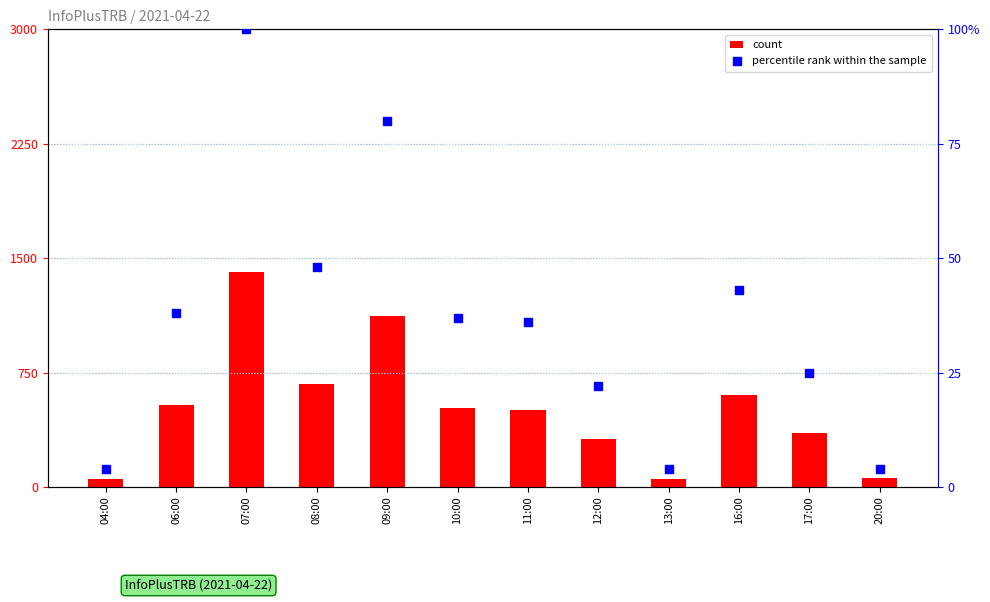

Which series has the largest total across all categories?

count